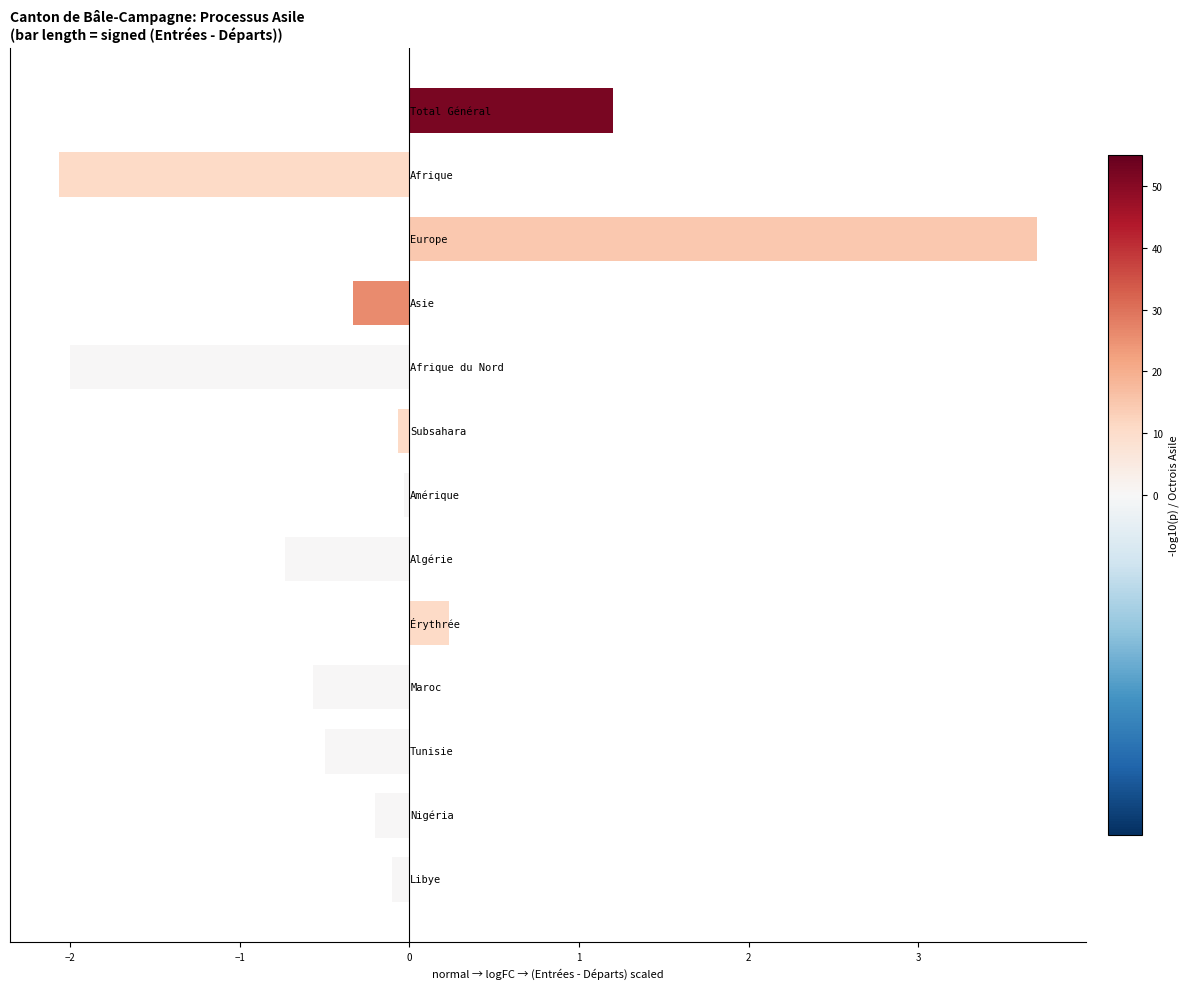

What is the smallest value displayed?

-2.1